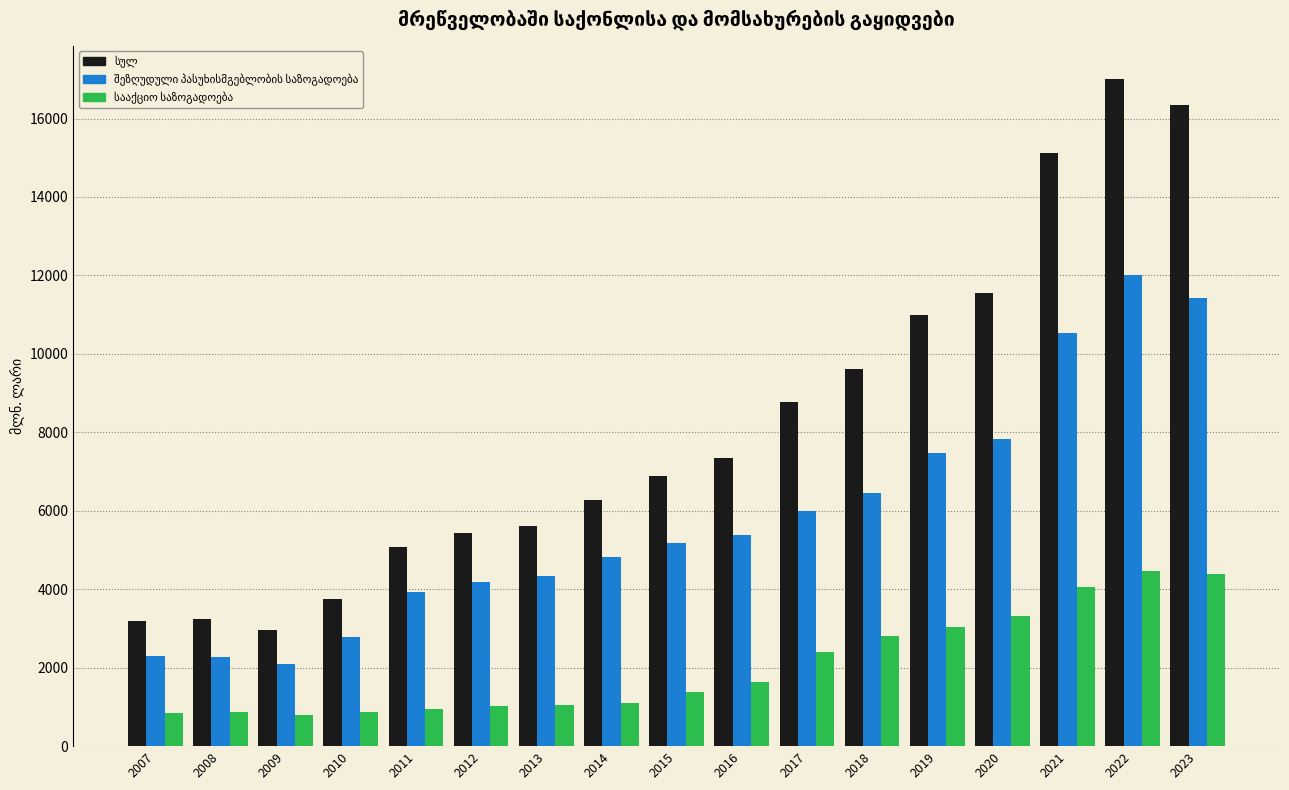

What is the minimum value shown in the chart?

787.0